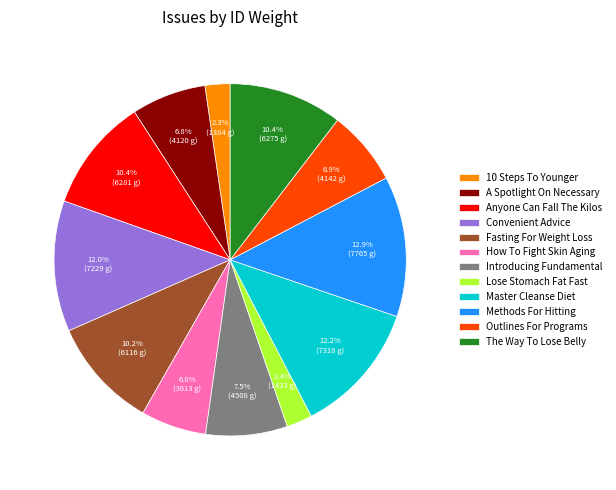

What percentage is NOT represented by Introducing Fundamental?

92.5%